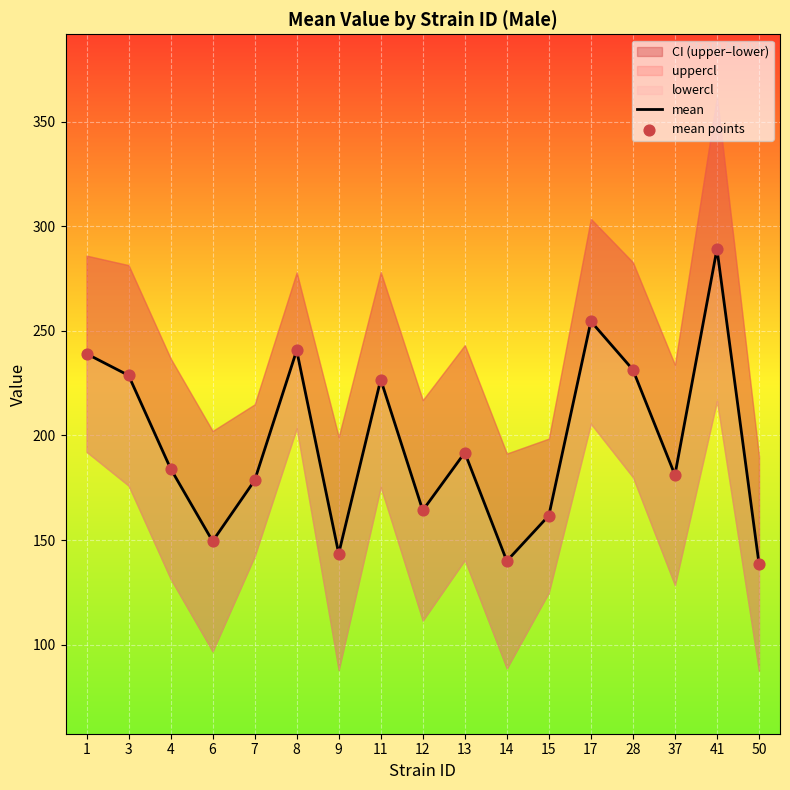

At which category is the sum across all series the highest?

41